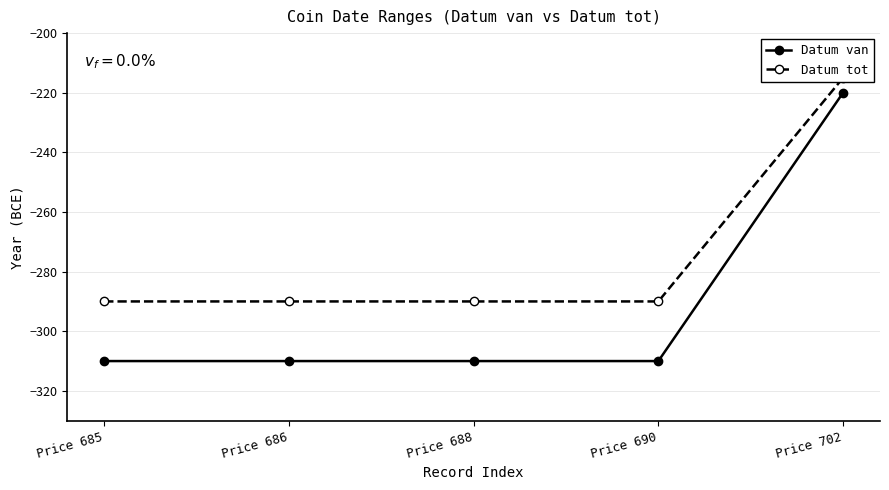

True or false: Datum van and Datum tot intersect in this chart.

False